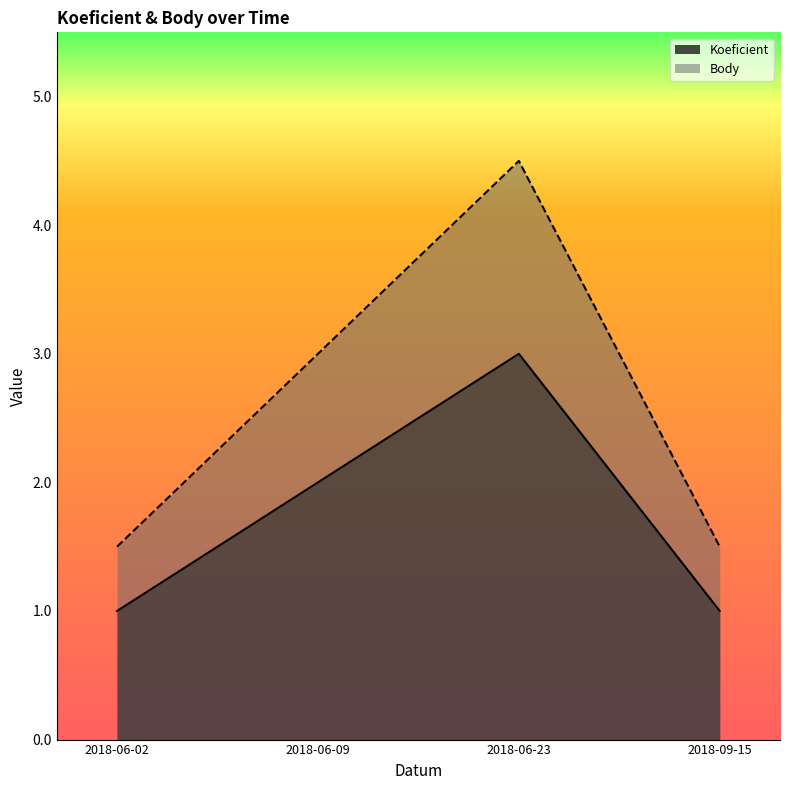

In Koeficient, how many points are higher than both neighbors (excluding endpoints)?

1